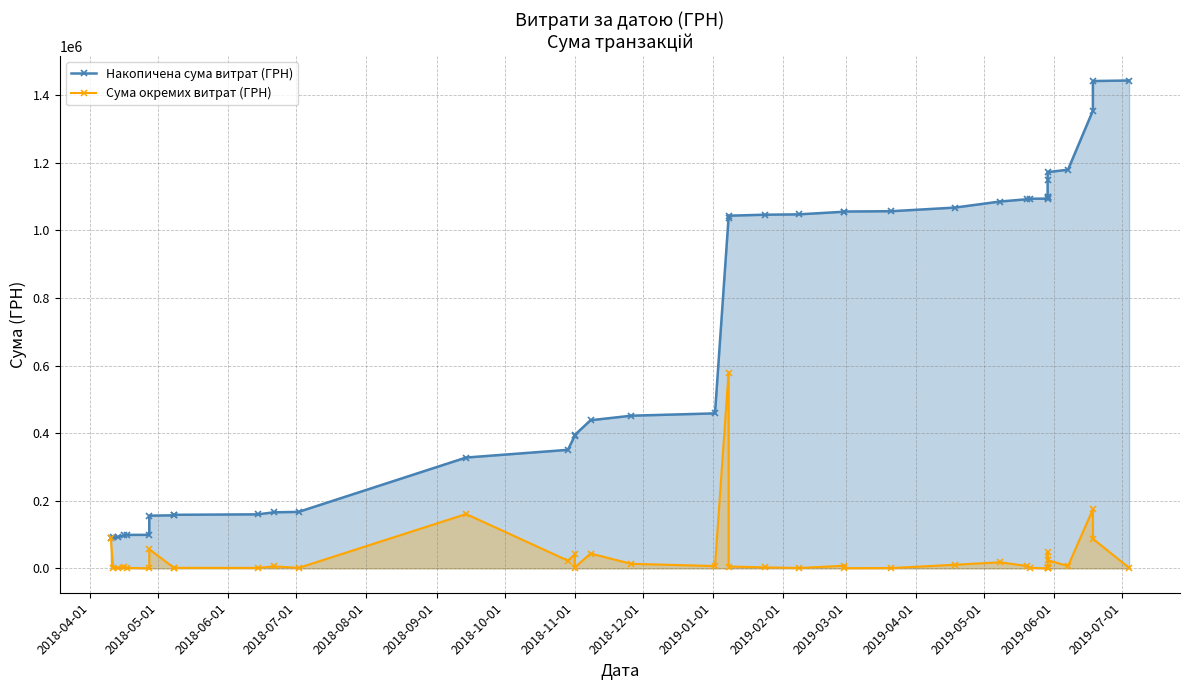

Reading right to left, what are all the values shown in this chart?

Накопичена сума витрат (ГРН): 1443668.5	1442108.5	1354508.5	1179608.5	1172608.5	1148434.5	1100014.5	1098375.7	1096890.5	1094074.5	1093871.3	1092401.3	1085561.3	1067591.3	1056905.3	1055955.3	1055308.4	1047576.7	1046524.8	1043584.9	1038166.9	458599.3	451736.1	438286.1	394462.1	391962.1	350712.1	327916.1	167116.1	165835.7	159835.7	158515.7	156987.2	155925.1	99225.1	99001.9	97622.9	92785.4	91622.7	89400.0
Сума окремих витрат (ГРН): 1560.0	87600.0	174900.0	7000.0	24174.0	48420.0	1638.8	1485.2	2816.0	203.2	1470.0	6840.0	17970.0	10686.0	950.0	646.9	7731.7	1051.9	2939.9	5418.0	579567.6	6863.2	13450.0	43824.0	2500.0	41250.0	22796.0	160800.0	1280.4	6000.0	1320.0	1528.5	1062.1	56700.0	223.2	1379.0	4837.5	1162.7	2222.7	89400.0